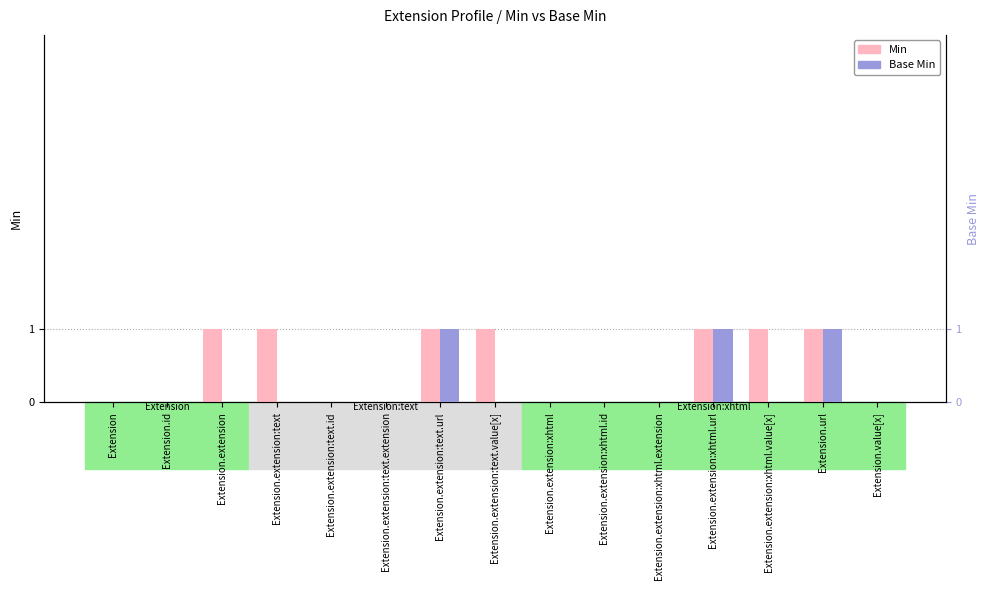

How many series are shown in this chart?

2